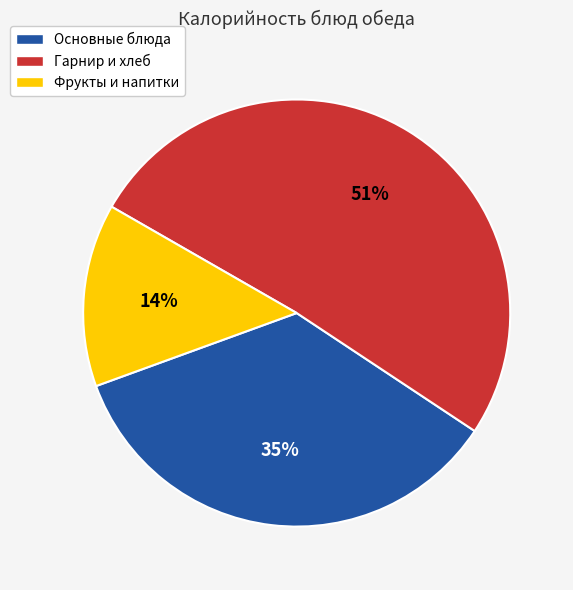

To the nearest percent, what is the average slice percentage?

33%